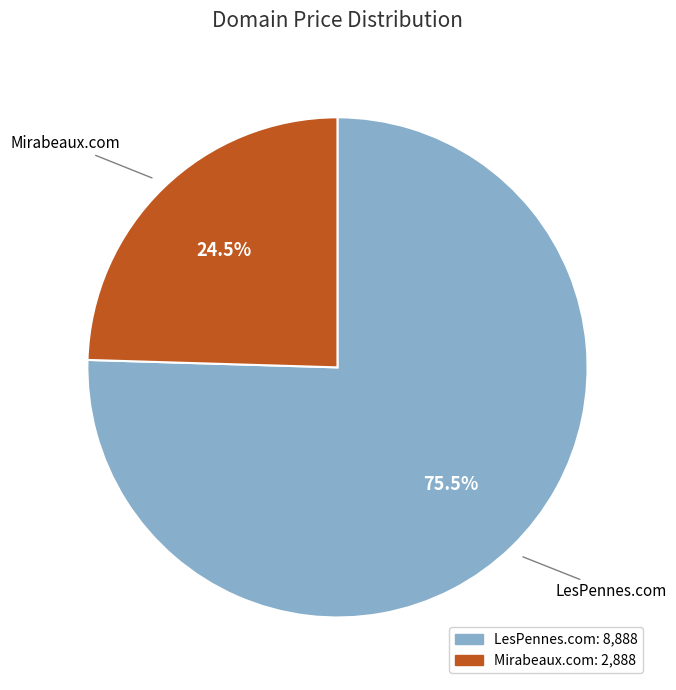

Which category has the biggest portion of the pie?

LesPennes.com